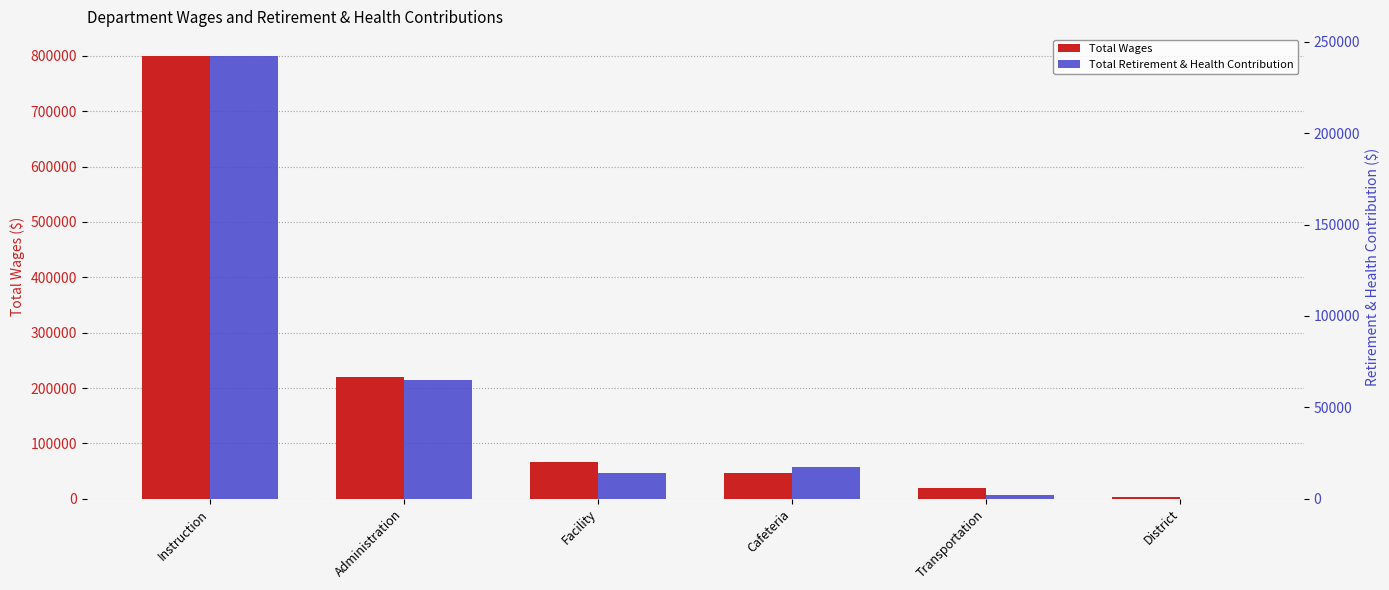

What position from the right is Facility?

4